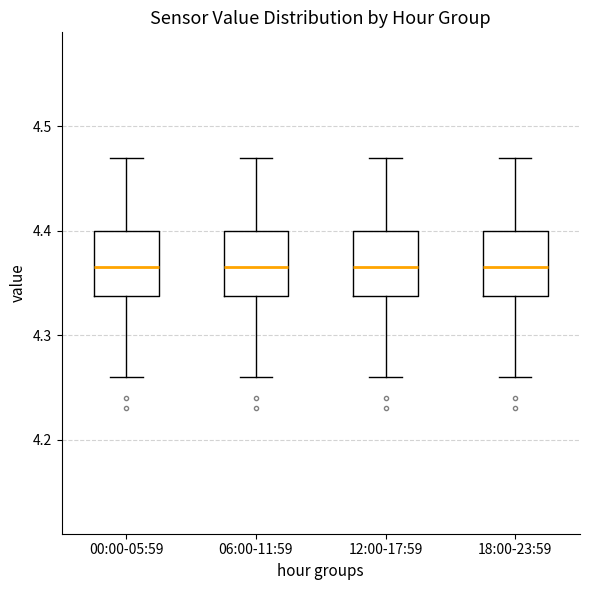

Reading left to right, read every box against the y-axis: the position of its median line, the range the box covers, and the ends of its whiskers. The values are not printed on the chart, so give them approximately, as read against the axis.

00:00-05:59: median 4.37, box 4.34 to 4.40, whiskers 4.26 to 4.47
06:00-11:59: median 4.37, box 4.34 to 4.40, whiskers 4.26 to 4.47
12:00-17:59: median 4.37, box 4.34 to 4.40, whiskers 4.26 to 4.47
18:00-23:59: median 4.37, box 4.34 to 4.40, whiskers 4.26 to 4.47